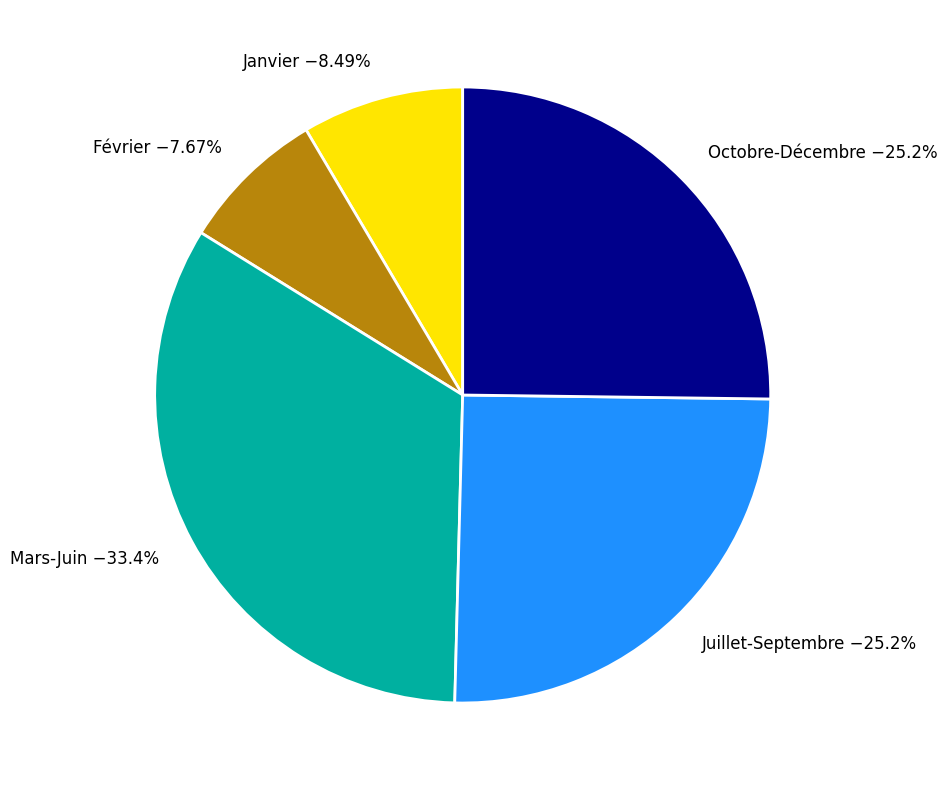

To the nearest percent, what is the difference between the largest and smallest slice percentages?

26%